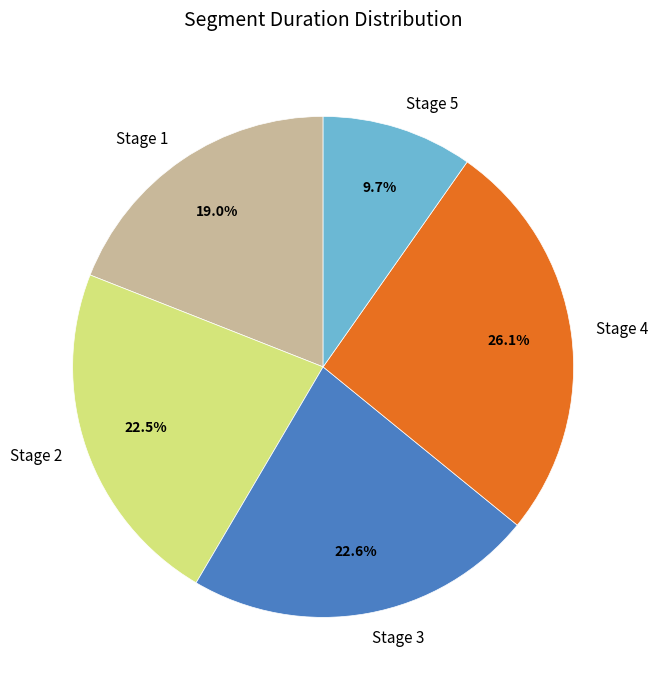

What percentage is NOT represented by Stage 3?

77.4%